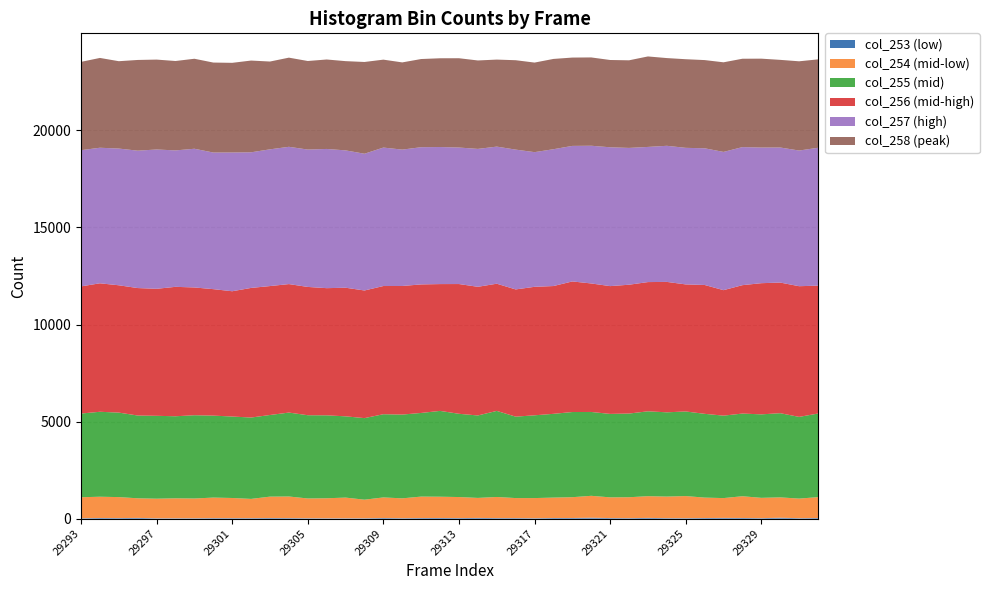

Reading right to left, extract all data points from this chart.

col_253: 29332=32	29331=24	29330=47	29329=25	29328=34	29327=38	29326=32	29325=24	29324=26	29323=38	29322=26	29321=30	29320=48	29319=33	29318=33	29317=22	29316=29	29315=29	29314=37	29313=29	29312=34	29311=31	29310=24	29309=32	29308=20	29307=19	29306=19	29305=22	29304=28	29303=31	29302=26	29301=26	29300=27	29299=21	29298=20	29297=19	29296=38	29295=29	29294=33	29293=21
col_254: 29332=1076	29331=1009	29330=1049	29329=1047	29328=1120	29327=1021	29326=1052	29325=1139	29324=1111	29323=1119	29322=1077	29321=1067	29320=1128	29319=1072	29318=1051	29317=1038	29316=1031	29315=1087	29314=1031	29313=1084	29312=1096	29311=1105	29310=1022	29309=1061	29308=957	29307=1065	29306=1031	29305=1017	29304=1113	29303=1103	29302=991	29301=1038	29300=1058	29299=1017	29298=1027	29297=1009	29296=1010	29295=1081	29294=1096	29293=1082
col_255: 29332=4306	29331=4209	29330=4336	29329=4300	29328=4259	29327=4247	29326=4315	29325=4358	29324=4340	29323=4372	29322=4311	29321=4298	29320=4319	29319=4387	29318=4315	29317=4263	29316=4194	29315=4434	29314=4247	29313=4288	29312=4420	29311=4309	29310=4315	29309=4286	29308=4201	29307=4186	29306=4272	29305=4288	29304=4323	29303=4205	29302=4191	29301=4196	29300=4222	29299=4289	29298=4227	29297=4269	29296=4264	29295=4352	29294=4376	29293=4311
col_256: 29332=6588	29331=6732	29330=6729	29329=6757	29328=6614	29327=6464	29326=6638	29325=6545	29324=6718	29323=6657	29322=6636	29321=6583	29320=6620	29319=6727	29318=6583	29317=6619	29316=6554	29315=6552	29314=6628	29313=6684	29312=6533	29311=6621	29310=6624	29309=6604	29308=6575	29307=6625	29306=6551	29305=6609	29304=6619	29303=6642	29302=6677	29301=6454	29300=6515	29299=6582	29298=6667	29297=6543	29296=6566	29295=6559	29294=6618	29293=6550
col_257: 29332=7102	29331=6988	29330=6957	29329=6987	29328=7112	29327=7121	29326=7041	29325=7035	29324=7011	29323=6962	29322=7047	29321=7152	29320=7094	29319=6982	29318=7048	29317=6937	29316=7202	29315=7062	29314=7103	29313=7032	29312=7060	29311=7068	29310=7025	29309=7132	29308=7044	29307=7075	29306=7171	29305=7076	29304=7071	29303=7043	29302=6986	29301=7147	29300=7037	29299=7145	29298=7028	29297=7176	29296=7077	29295=7043	29294=6983	29293=7016
col_258: 29332=4554	29331=4597	29330=4515	29329=4579	29328=4552	29327=4616	29326=4544	29325=4565	29324=4519	29323=4661	29322=4513	29321=4496	29320=4549	29319=4550	29318=4651	29317=4614	29316=4605	29315=4483	29314=4556	29313=4600	29312=4572	29311=4542	29310=4492	29309=4529	29308=4727	29307=4597	29306=4608	29305=4562	29304=4593	29303=4523	29302=4726	29301=4619	29300=4635	29299=4636	29298=4605	29297=4631	29296=4673	29295=4500	29294=4626	29293=4550